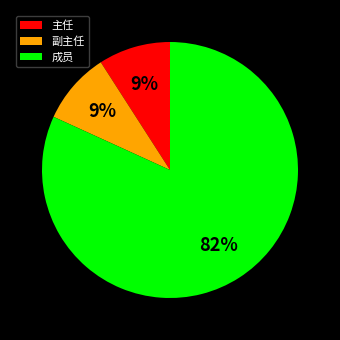

How many segments does this pie chart have?

3